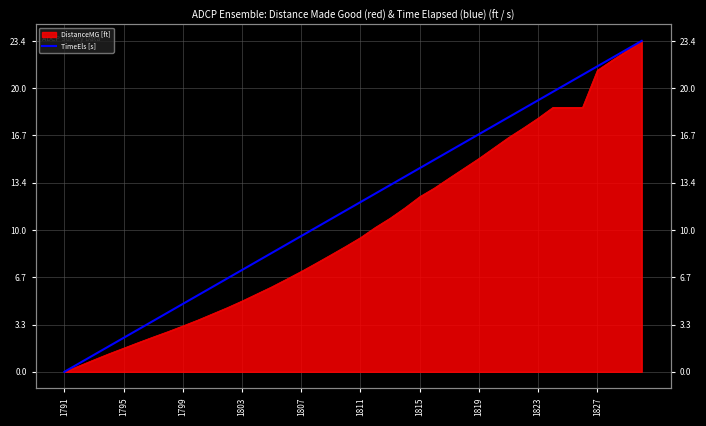

True or false: there are more than 0 points higher than both neighbors.

False